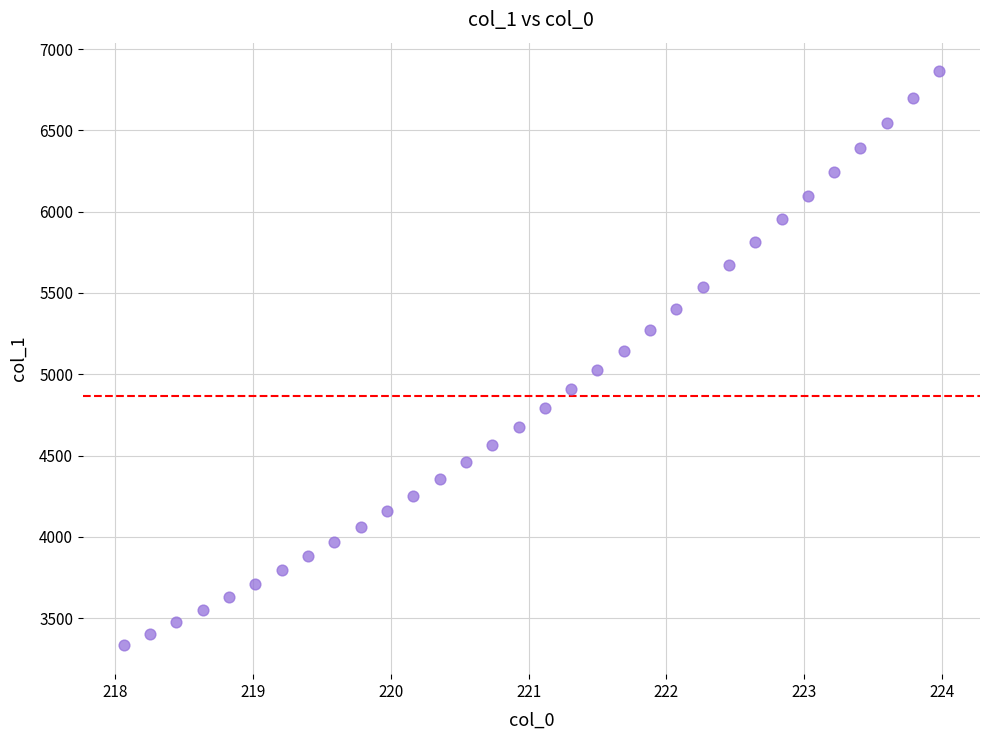

What is the range of X values (max minus min)?

5.9